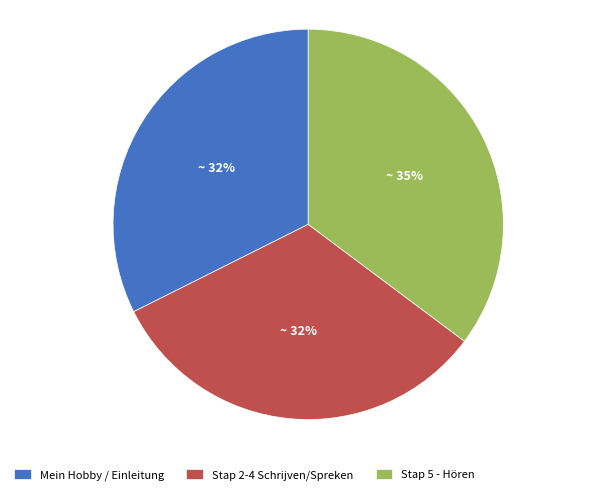

Count the number of slices in the pie.

3